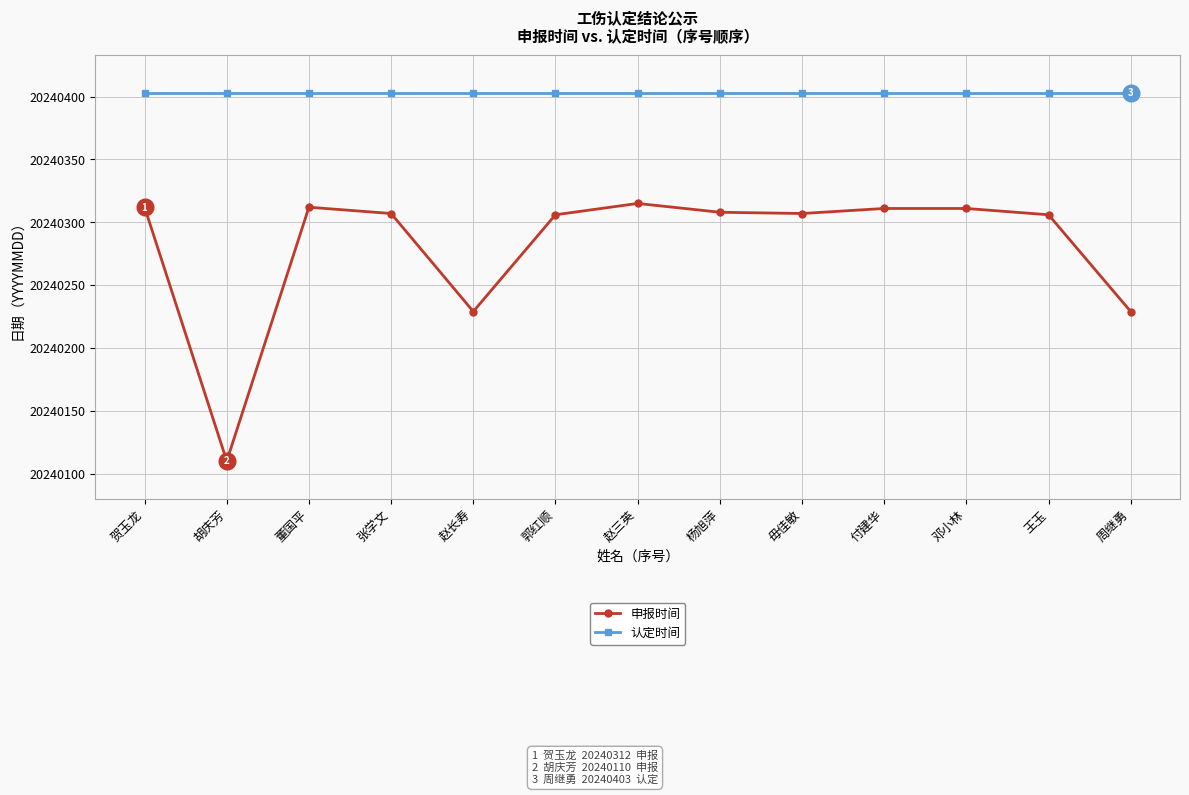

What are all the series names shown in the legend?

申报时间, 认定时间